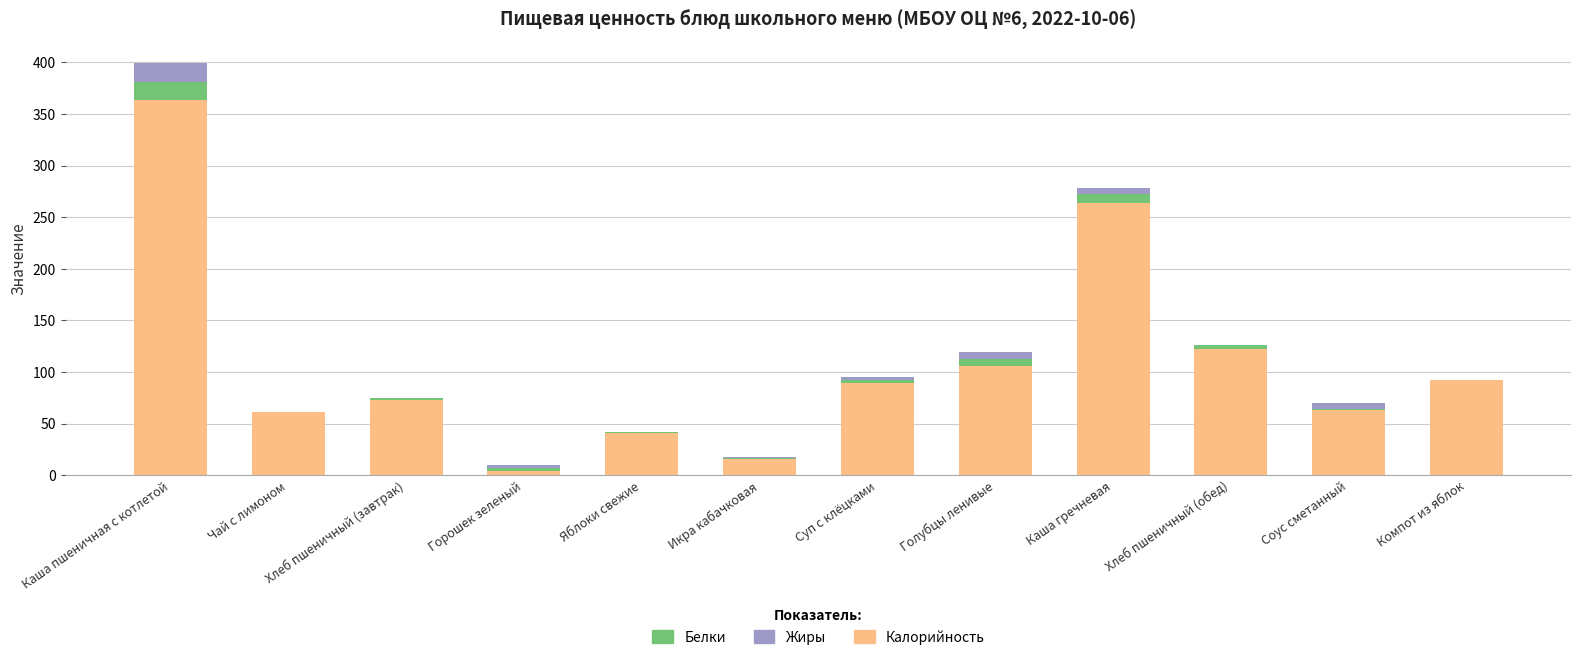

Which category has the highest value in the Калорийность series?

Каша пшеничная с котлетой